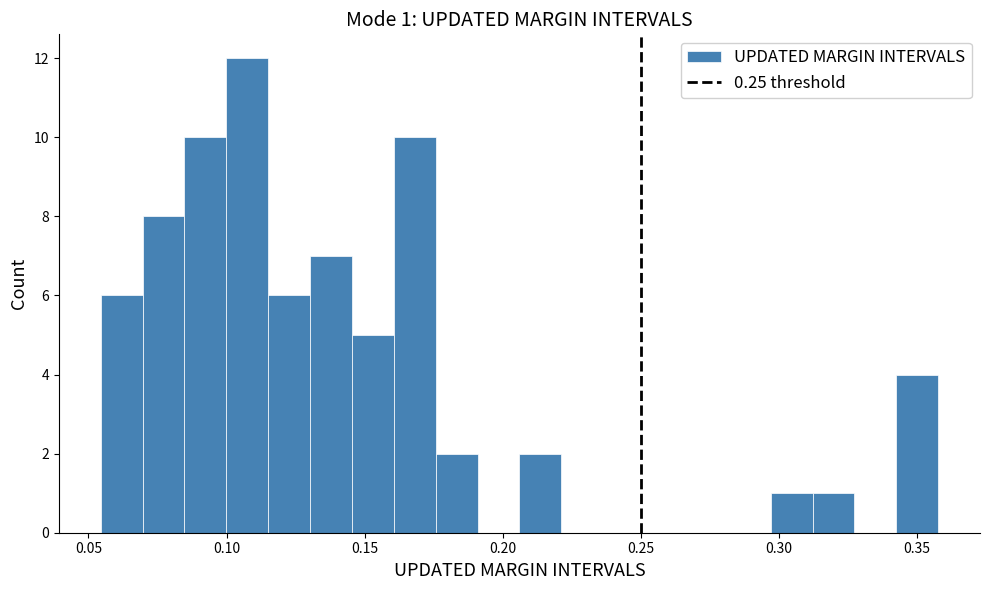

Read against the x-axis, roughly where is the centre of the tallest bar?

0.105